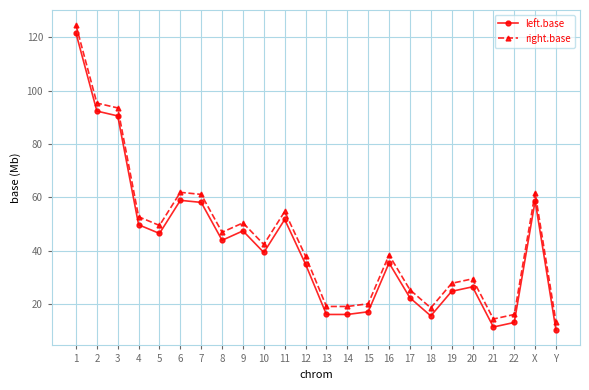

Is this an area chart (filled region under the line)?

No